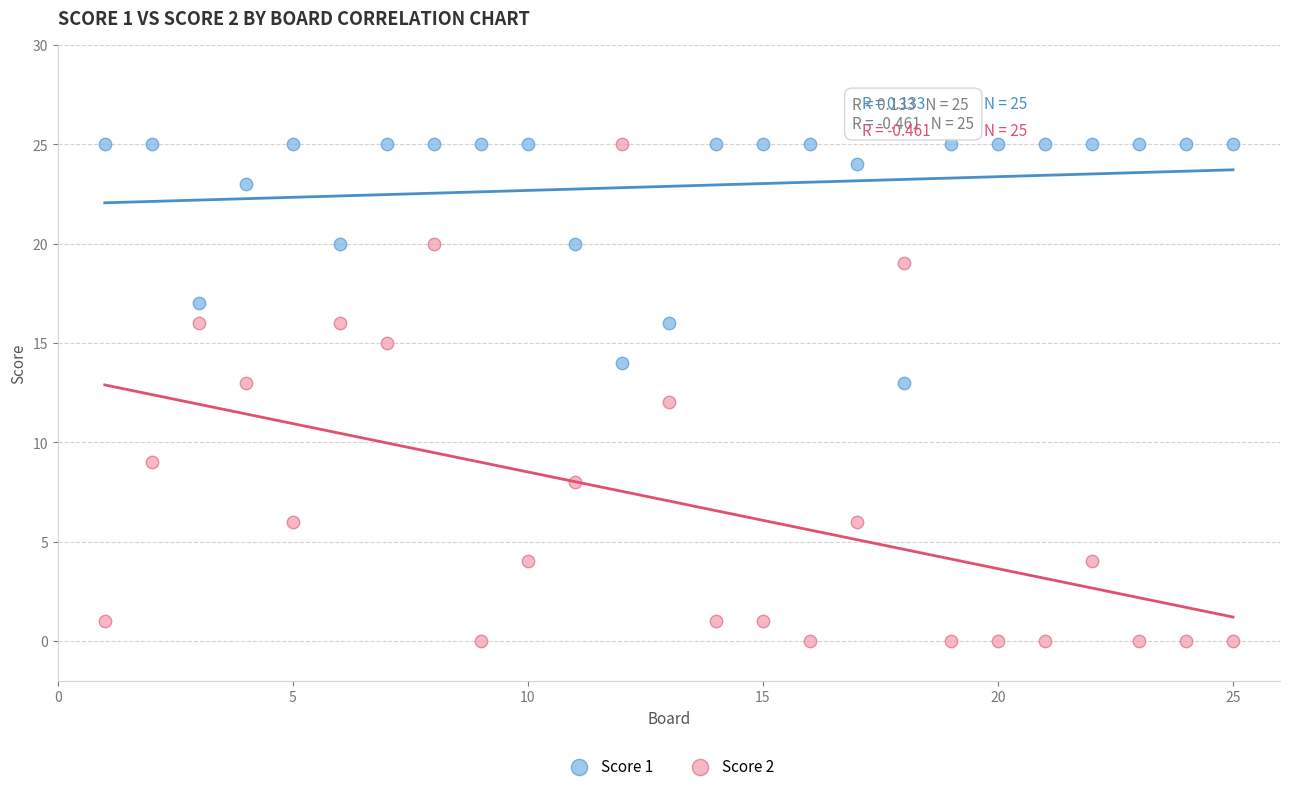

What is the X range (max minus min) for the scatter plot?

24